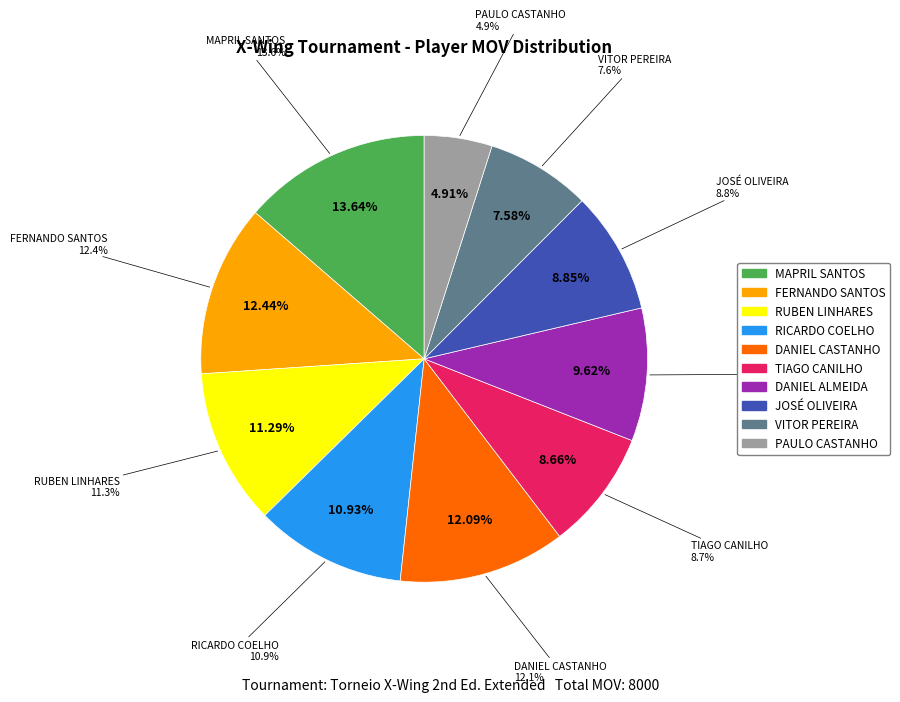

Between DANIEL CASTANHO and MAPRIL SANTOS, which is larger?

MAPRIL SANTOS